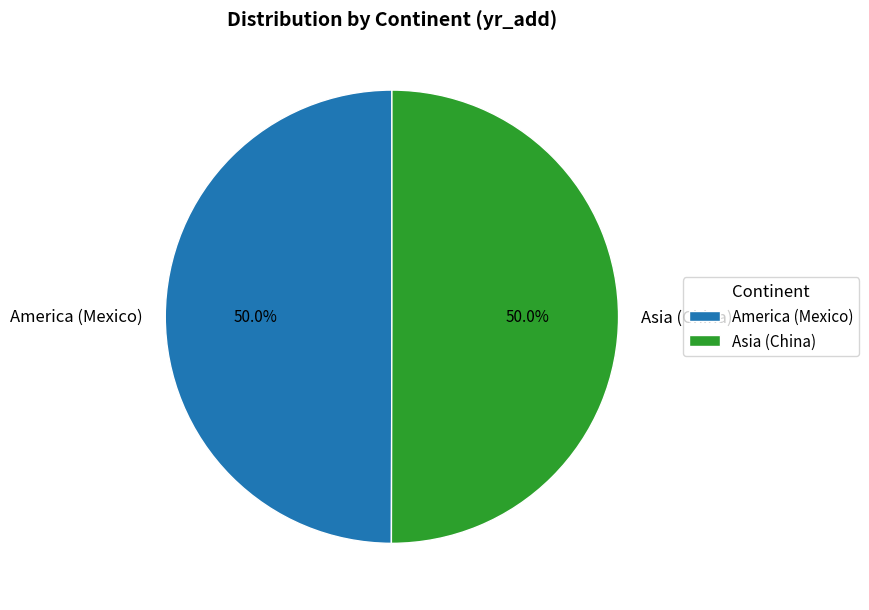

Approximately how many times larger is the value at Asia (China) compared to America (Mexico)?

1.0